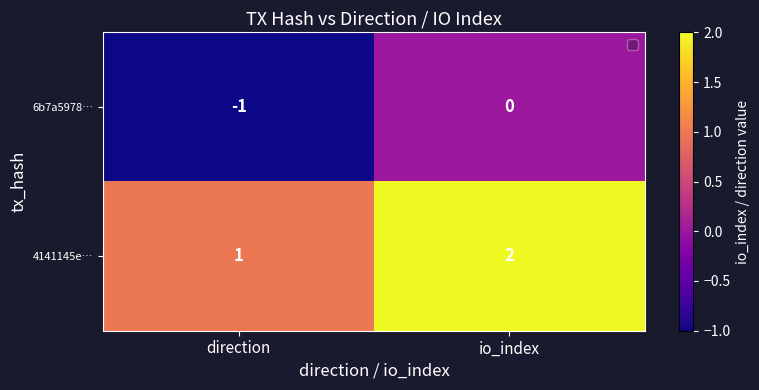

Rank the series at io_index from lowest to highest value.

6b7a5978…, 4141145e…